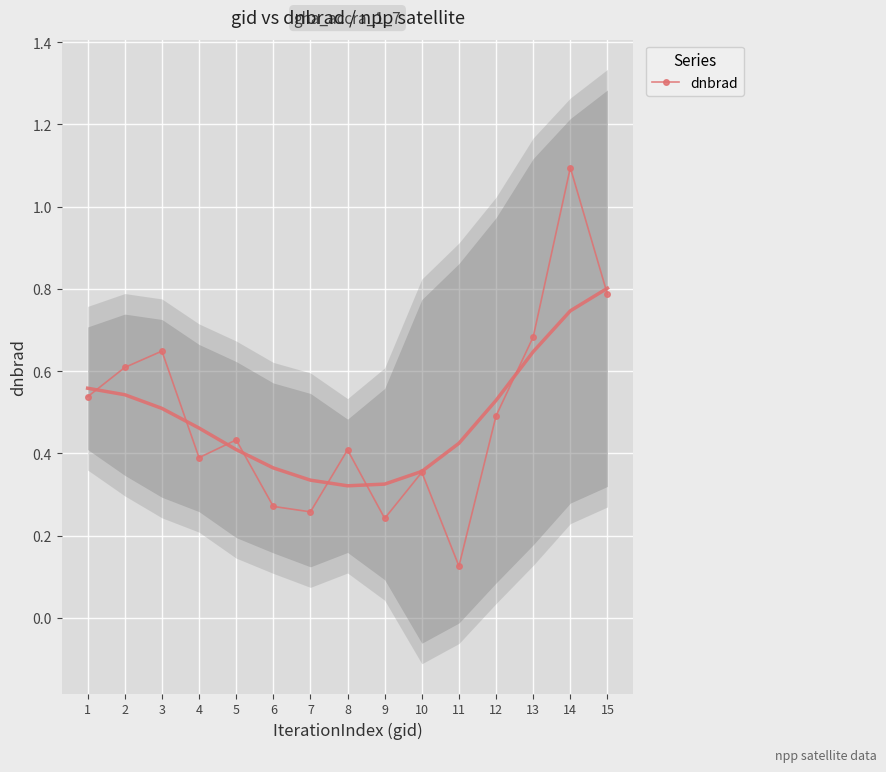

What is the average value?

0.5